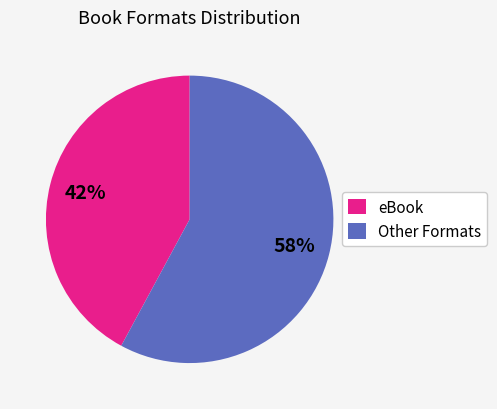

Do eBook and Other Formats together represent more than half of the pie?

Yes